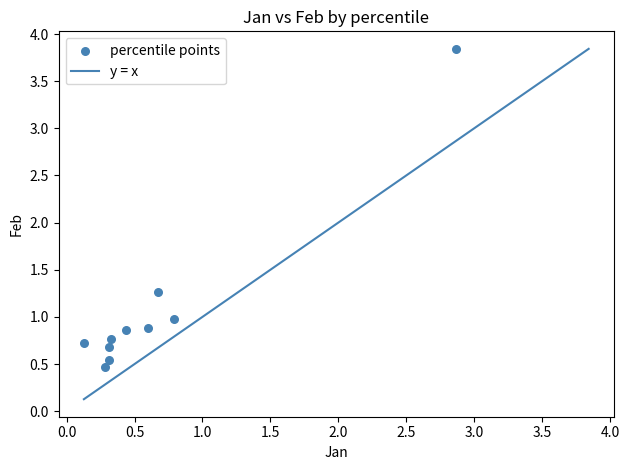

What Y value in the scatter plot is closest to 2?

1.3